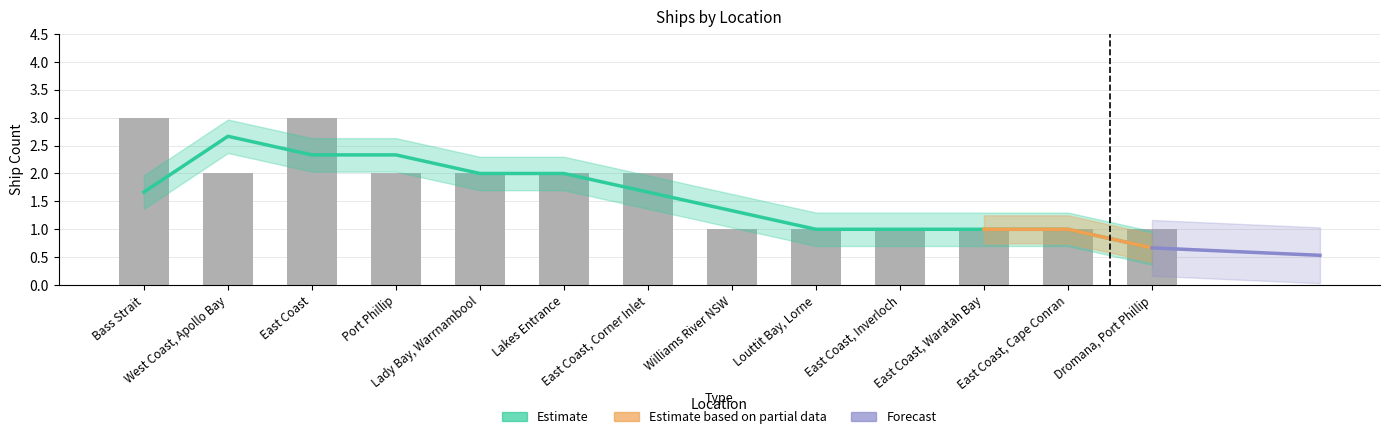

The chart shows a value of 1 at Port Phillip. True or false?

False